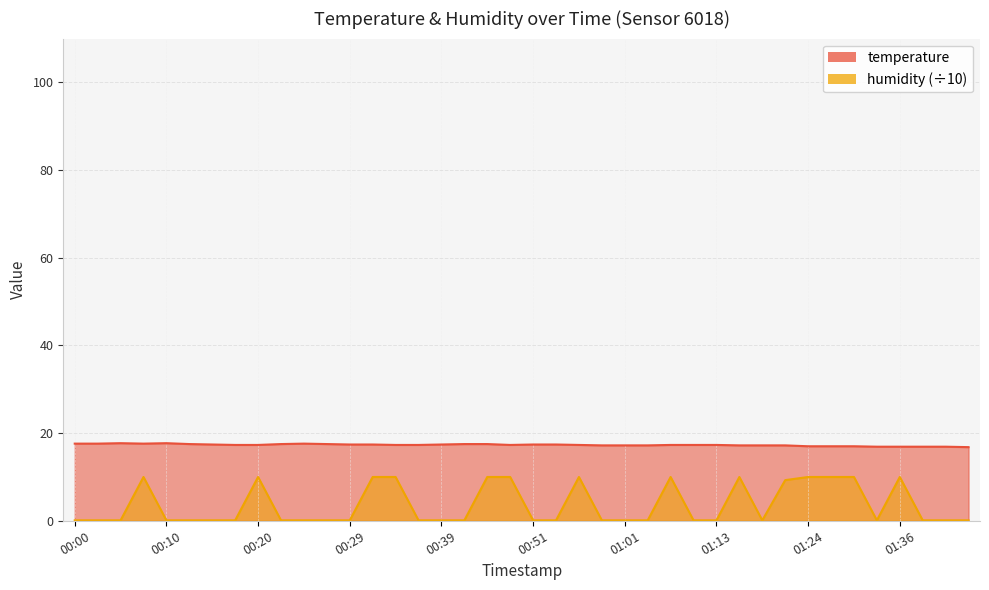

True or false: temperature and humidity intersect in this chart.

False